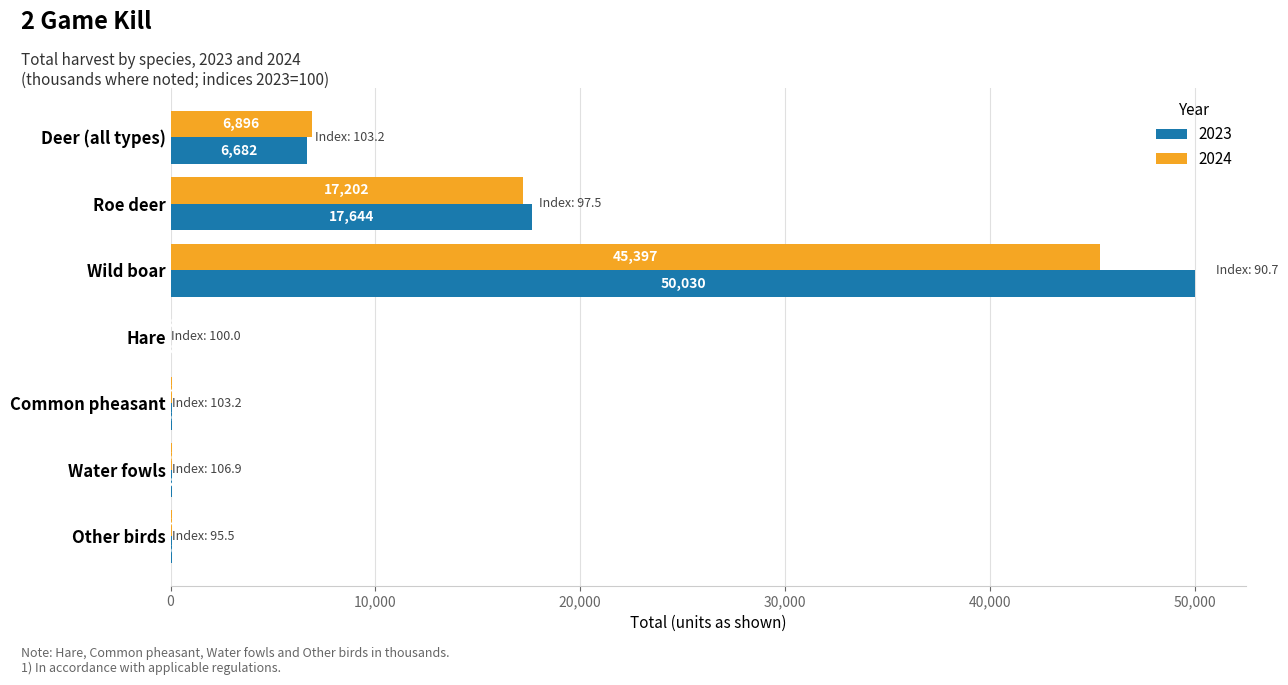

Which series has the largest total across all categories?

2023